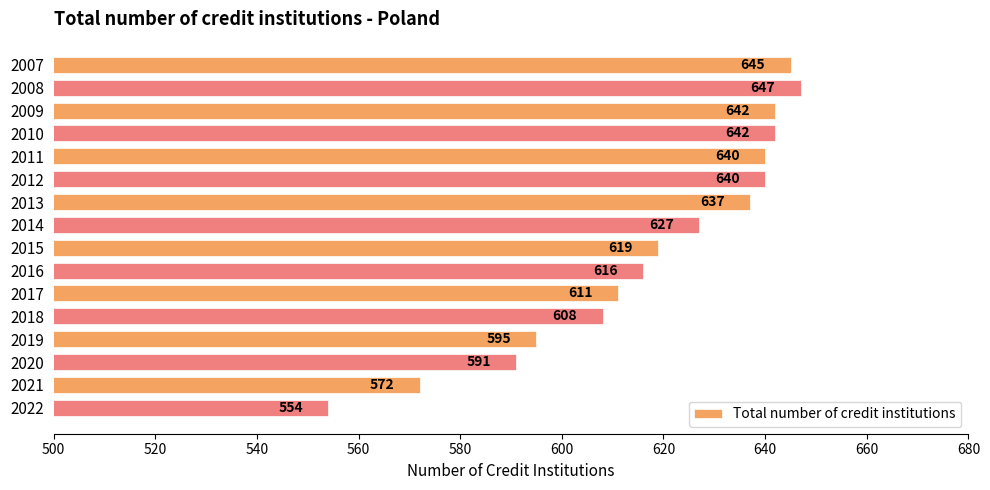

Between 2010 and 2019, which is larger?

2010